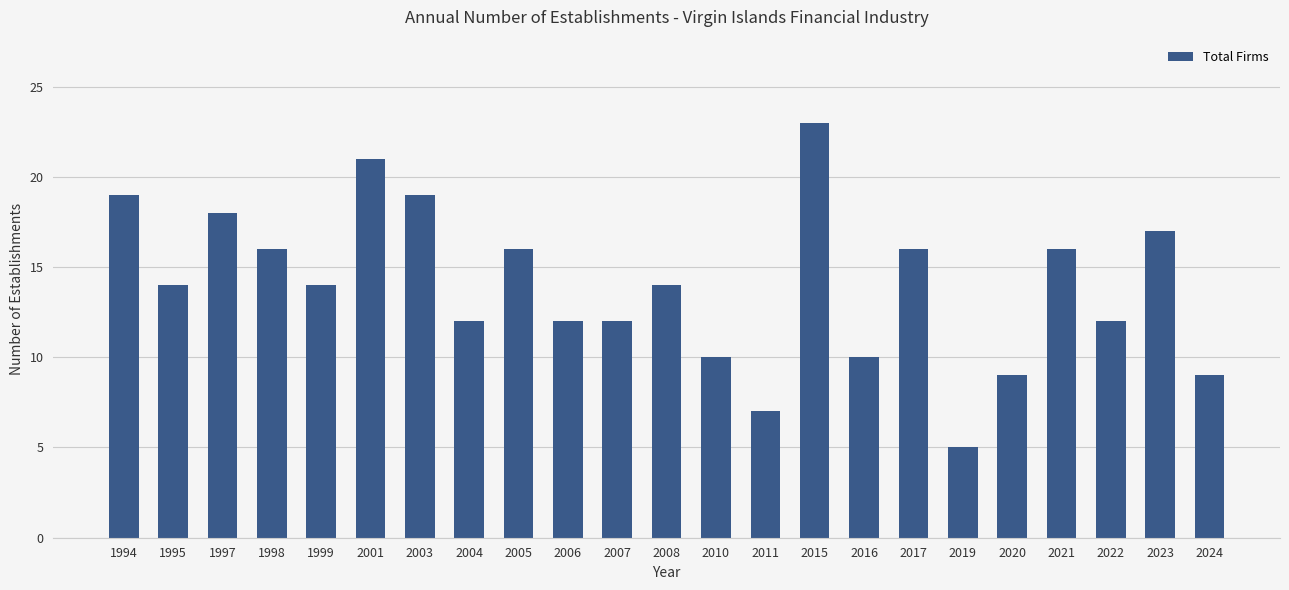

How many series are shown in this chart?

1